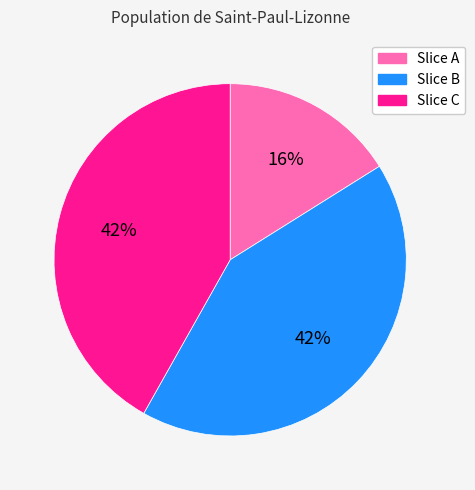

Is there any slice that represents more than half of the pie?

No